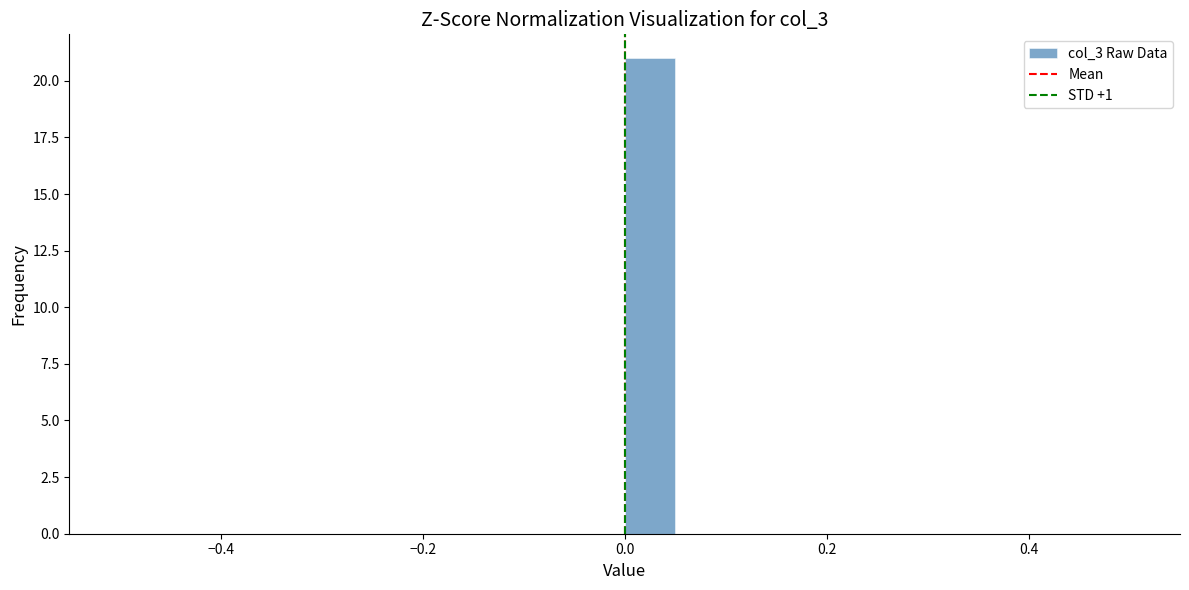

Around what value on the x-axis is the tallest bar? Give the approximate position of its centre, as read against the axis.

0.02